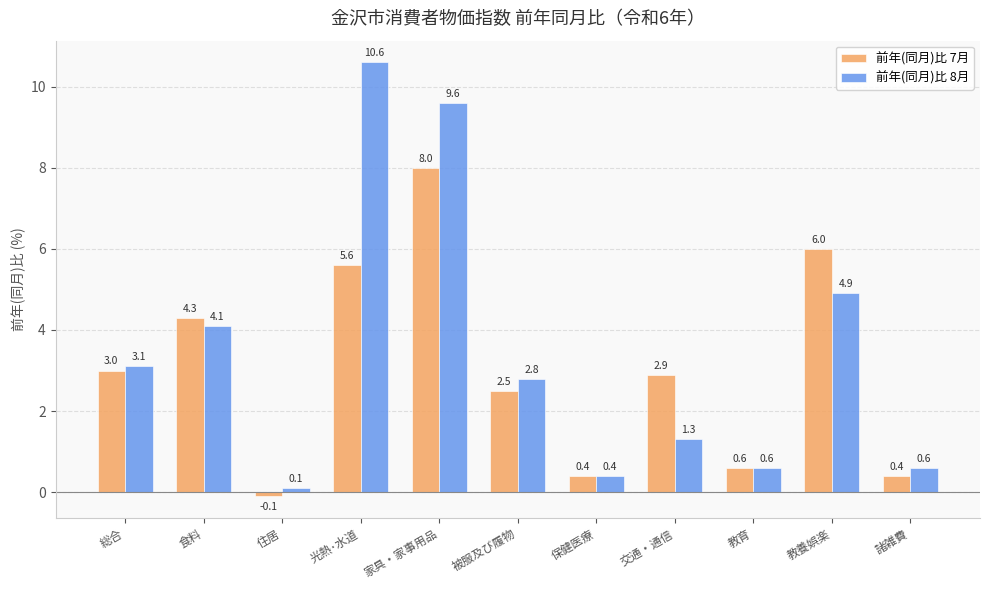

Which label corresponds to the largest value in the chart?

光熱･水道